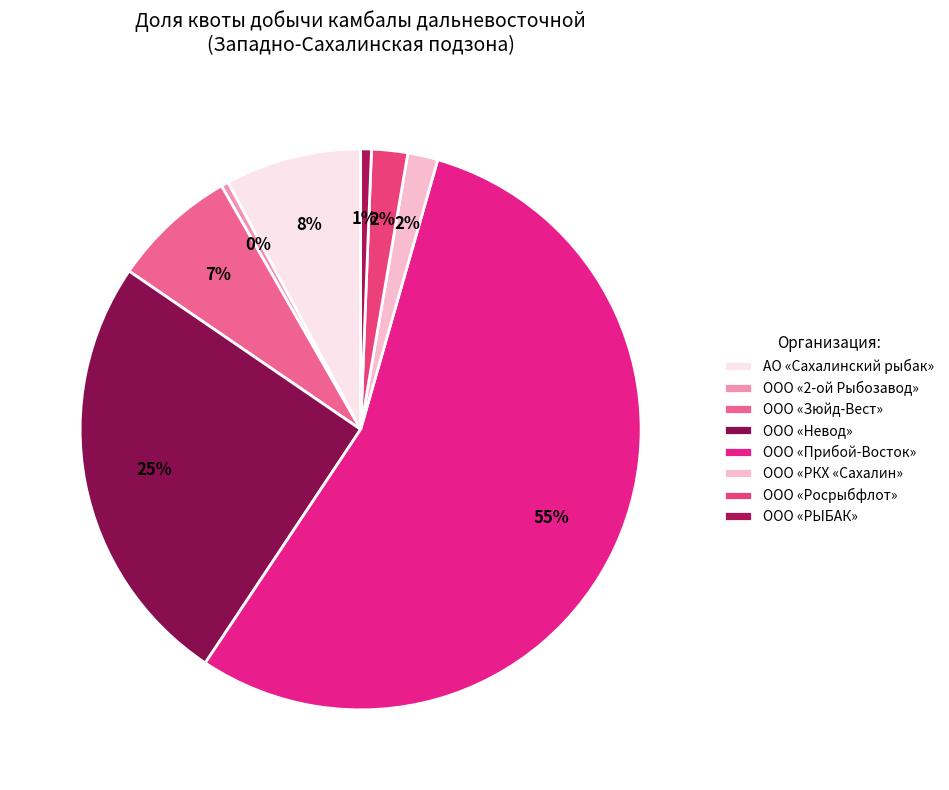

Which category accounts for the majority?

ООО «Прибой-Восток»